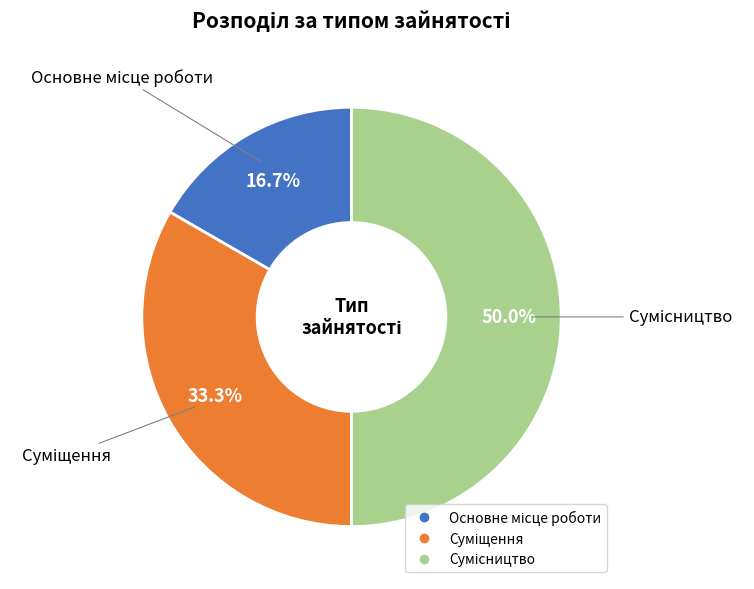

The Сумісництво slice represents 40% of the pie. True or false?

False